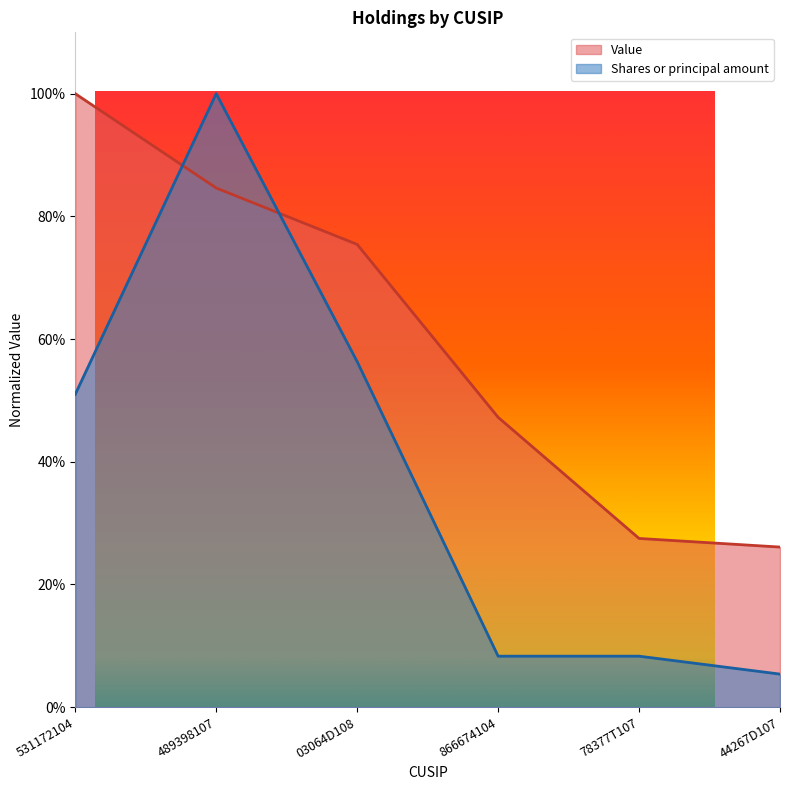

Which series has the largest total across all categories?

Value